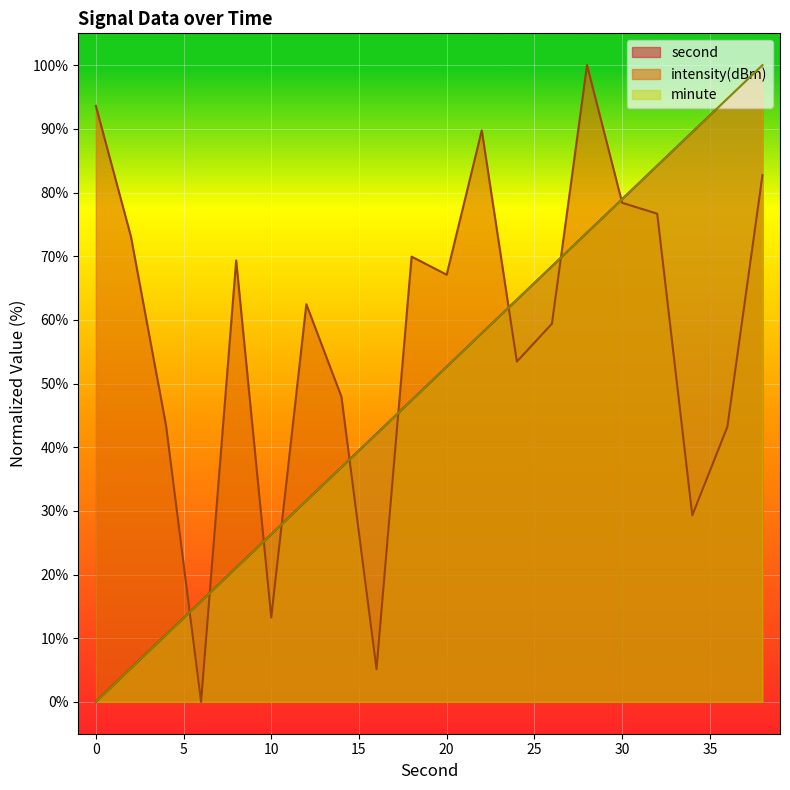

Does the chart display data point markers on the line(s)?

No